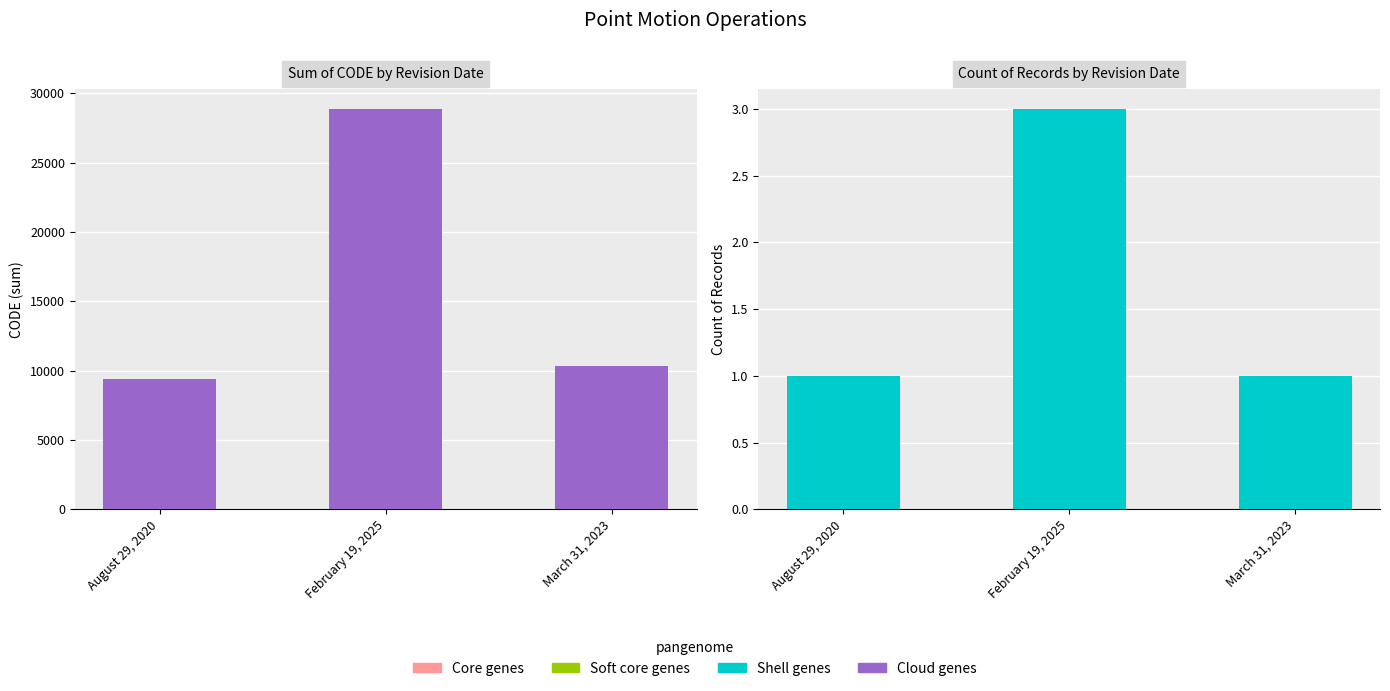

Count the Shell genes values in the range 1 to 3.

3